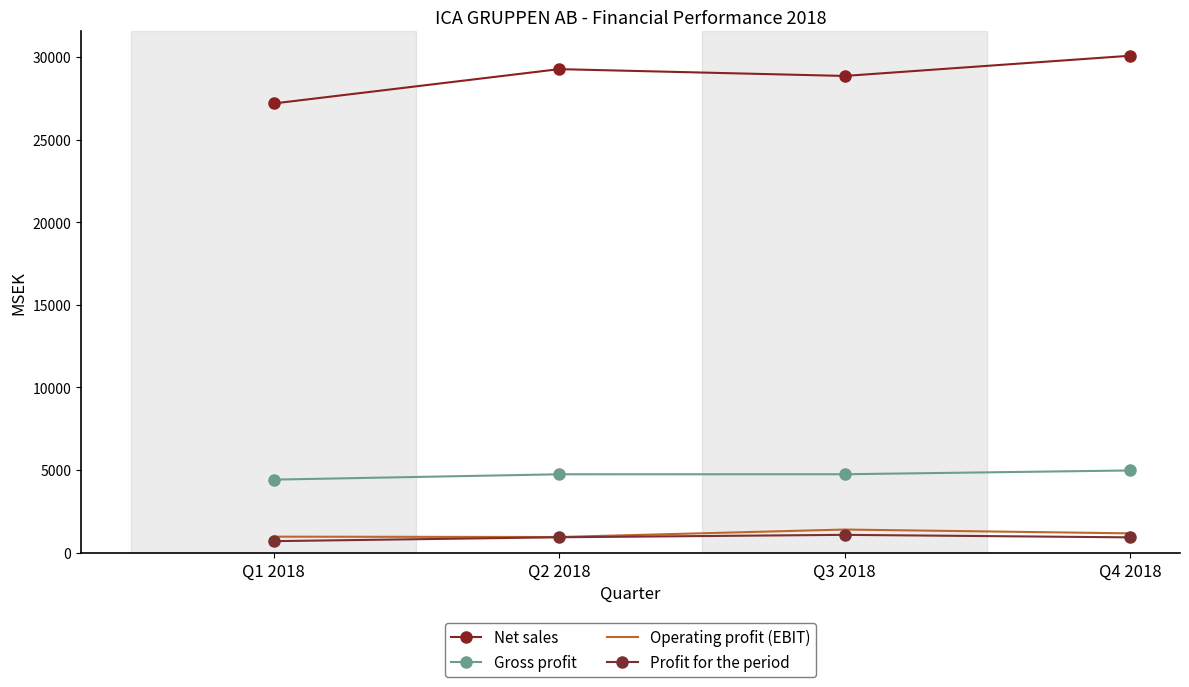

Between Q3 2018 and Q4 2018, which is larger?

Q4 2018